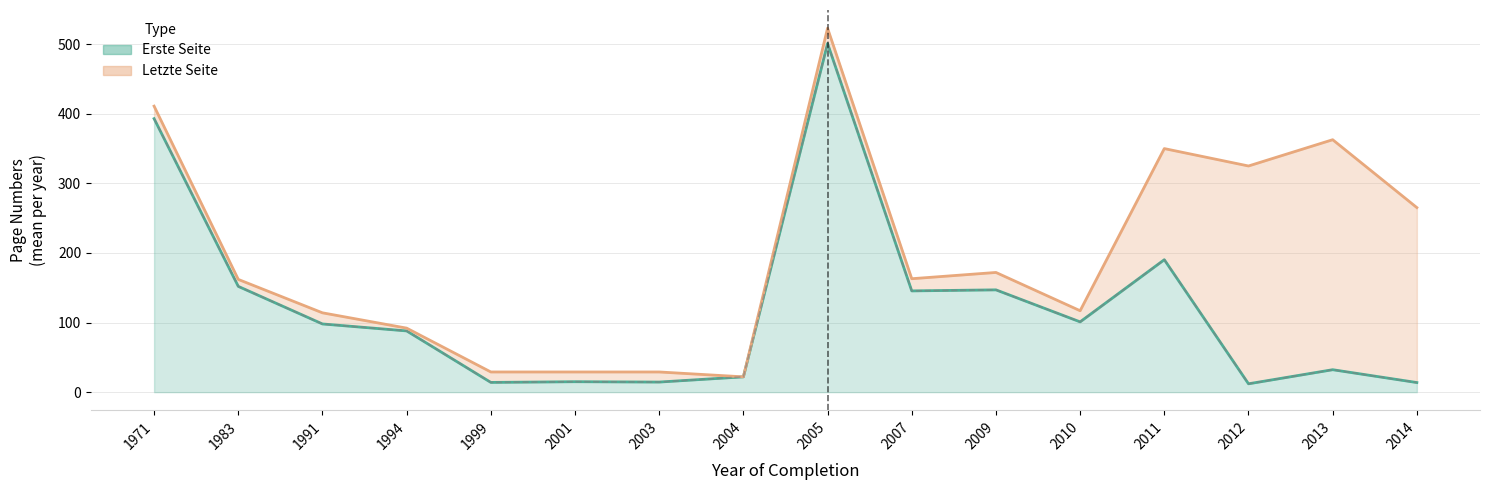

Is the value of Erste Seite at 2007 greater than the value of Letzte Seite at 2012?

No